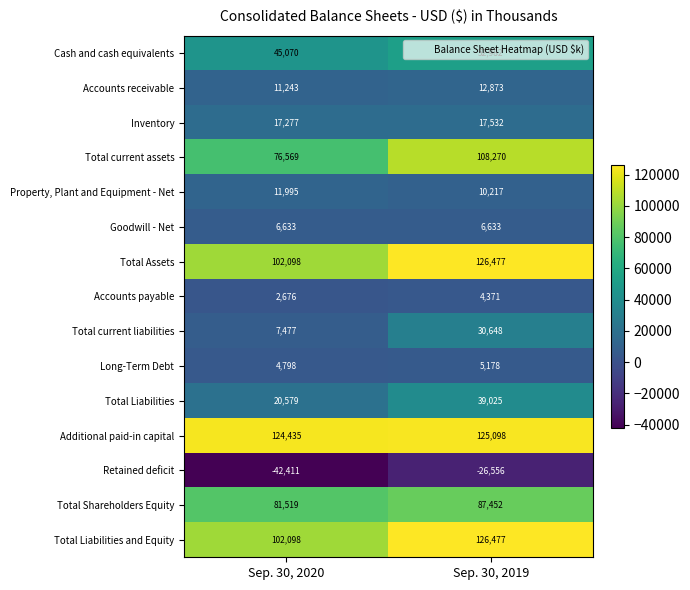

Where is Accounts receivable nearest to the value 12058?

Sep. 30, 2020